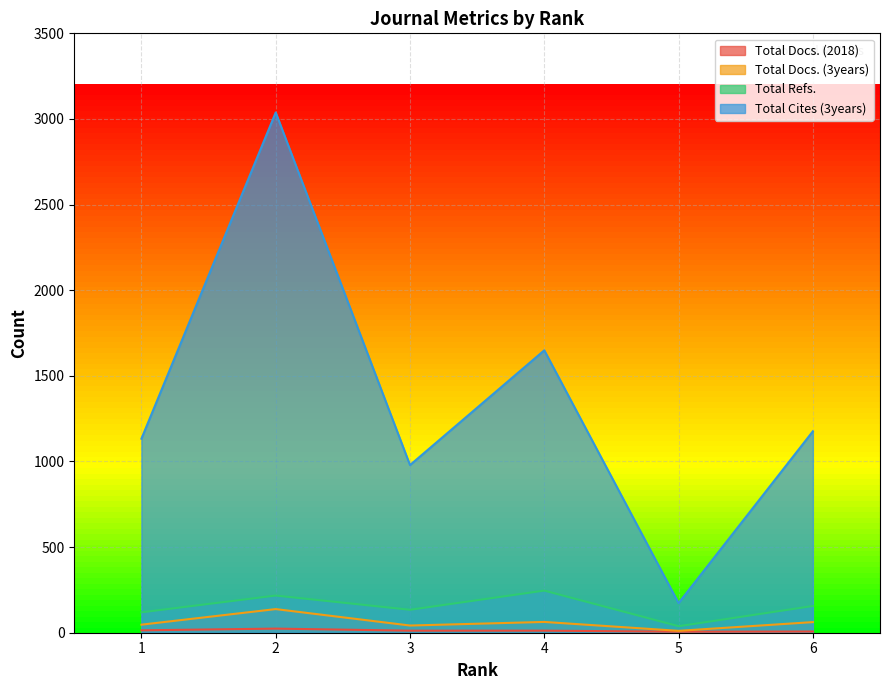

How many lines are shown in the chart?

4